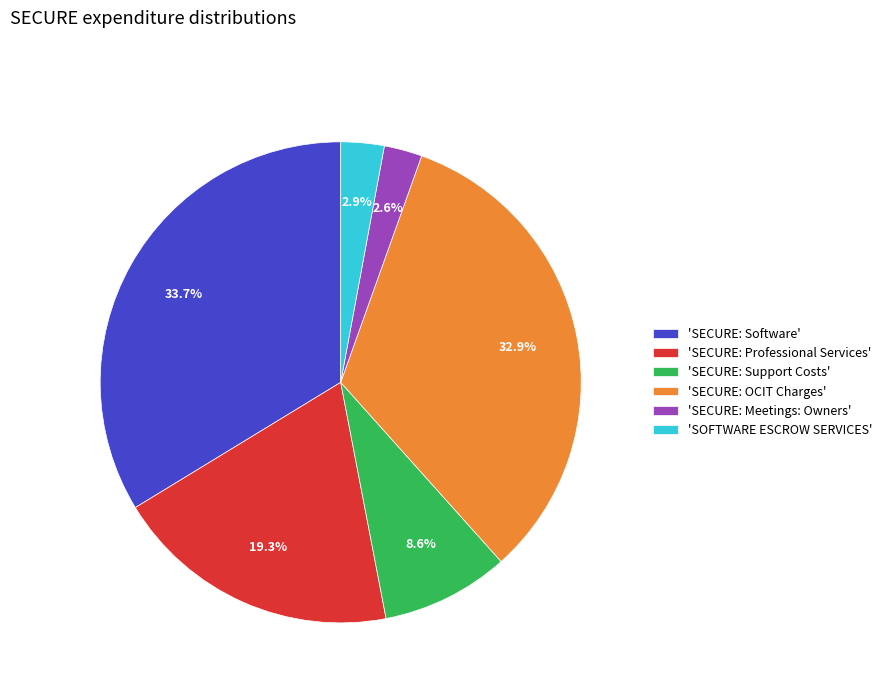

Approximately how many times larger is the value at 'SOFTWARE ESCROW SERVICES' compared to 'SECURE: Support Costs'?

0.3